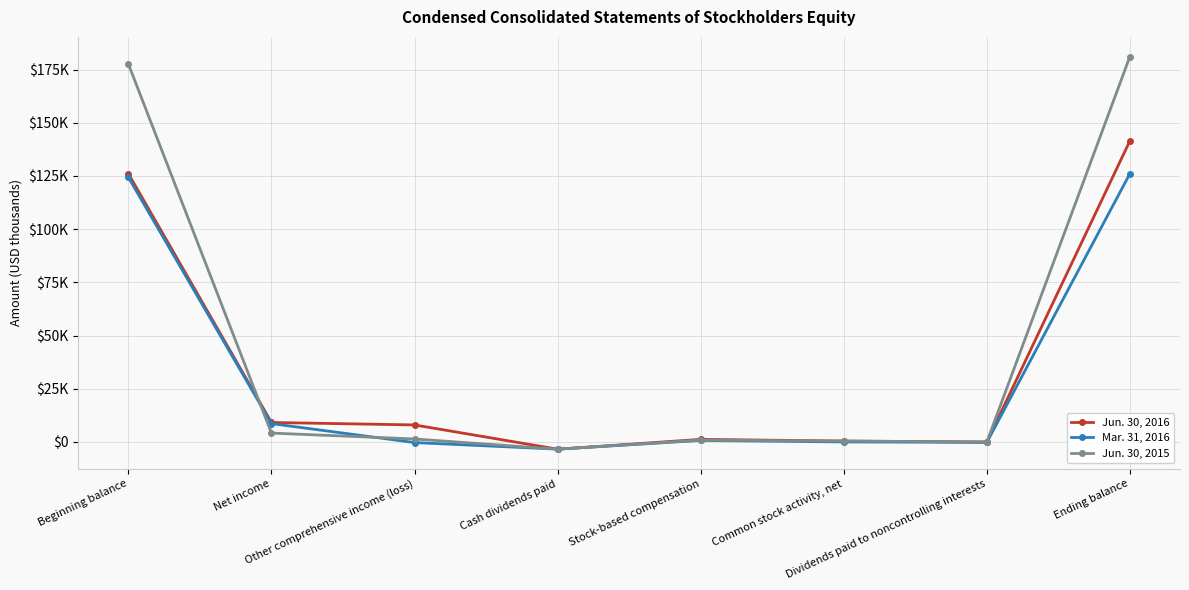

At which label does Jun. 30, 2016 first exceed 8005?

Beginning balance